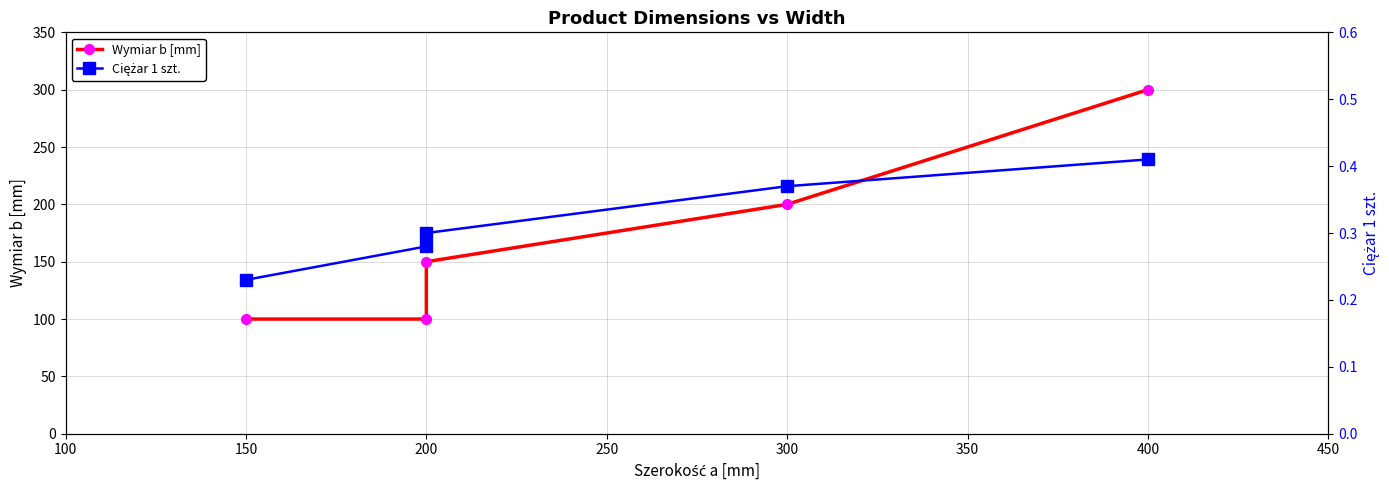

True or false: Wymiar b [mm] has more than 1 points higher than both neighbors.

False